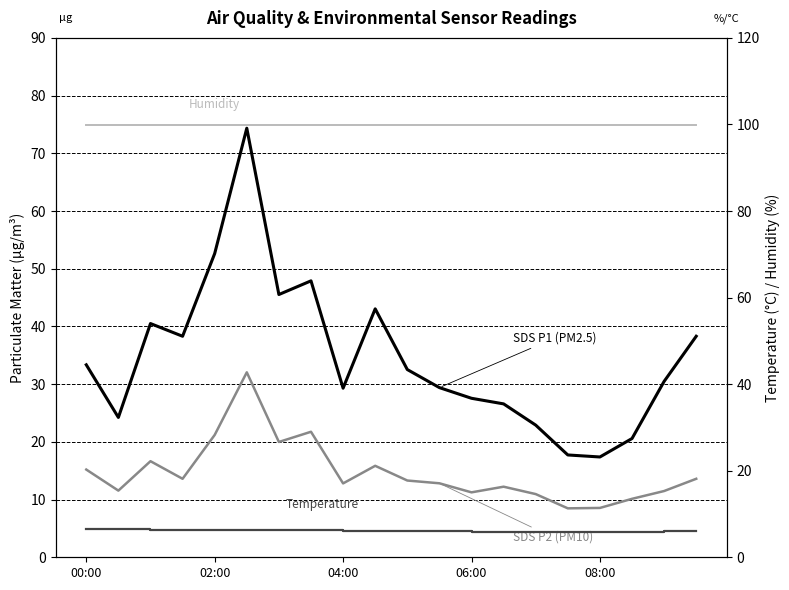

Between 04:00 and 11, which is larger?

04:00